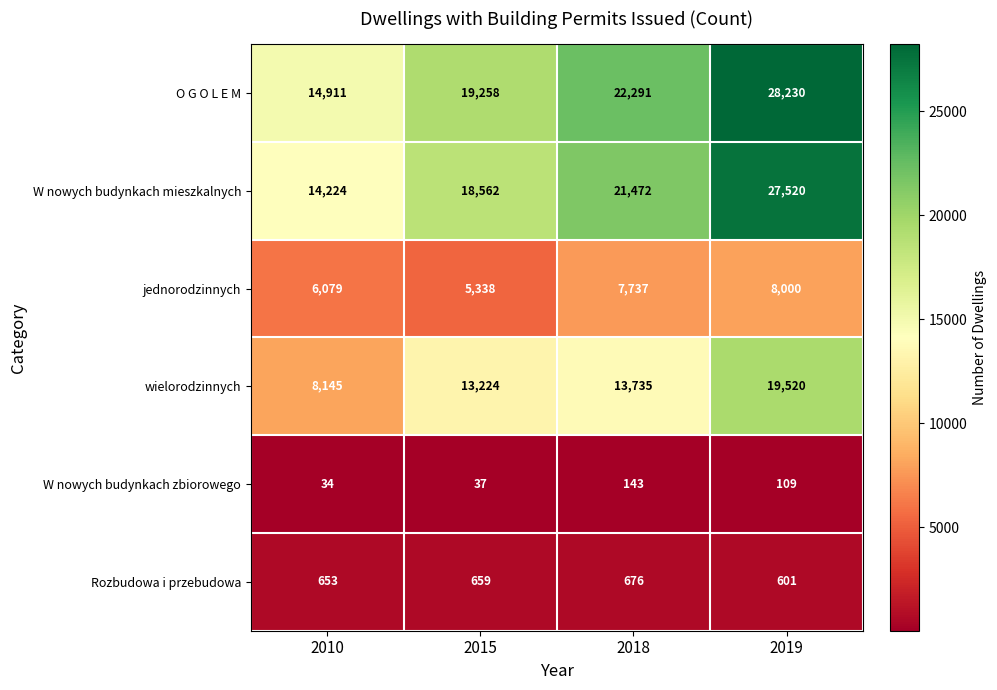

How many O G O L E M values are between 19258 and 28230?

3